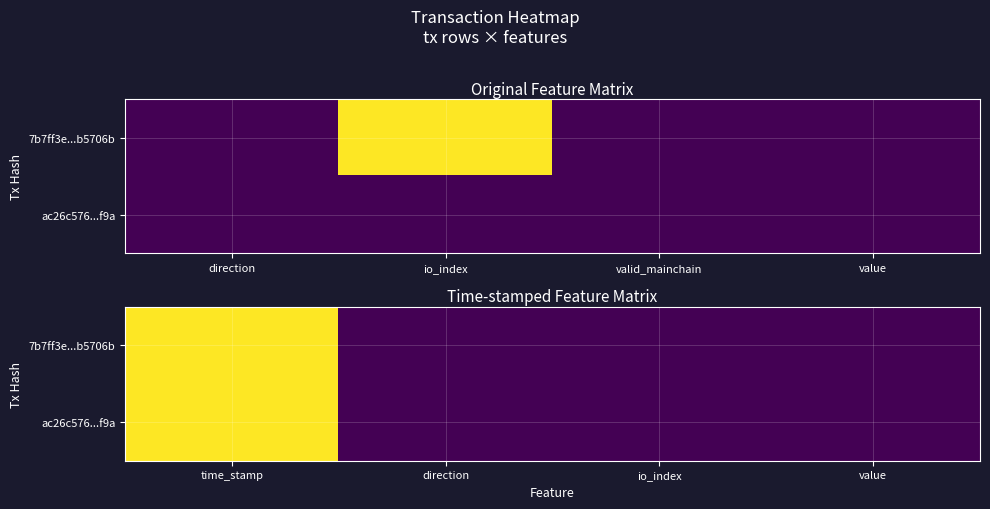

What is the maximum value shown in the chart?

1635777910.0